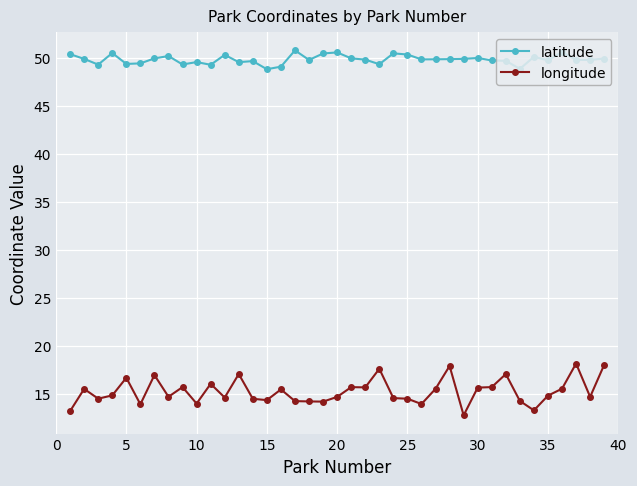

What is the value of the longitude point at the 37th from the left?

18.1